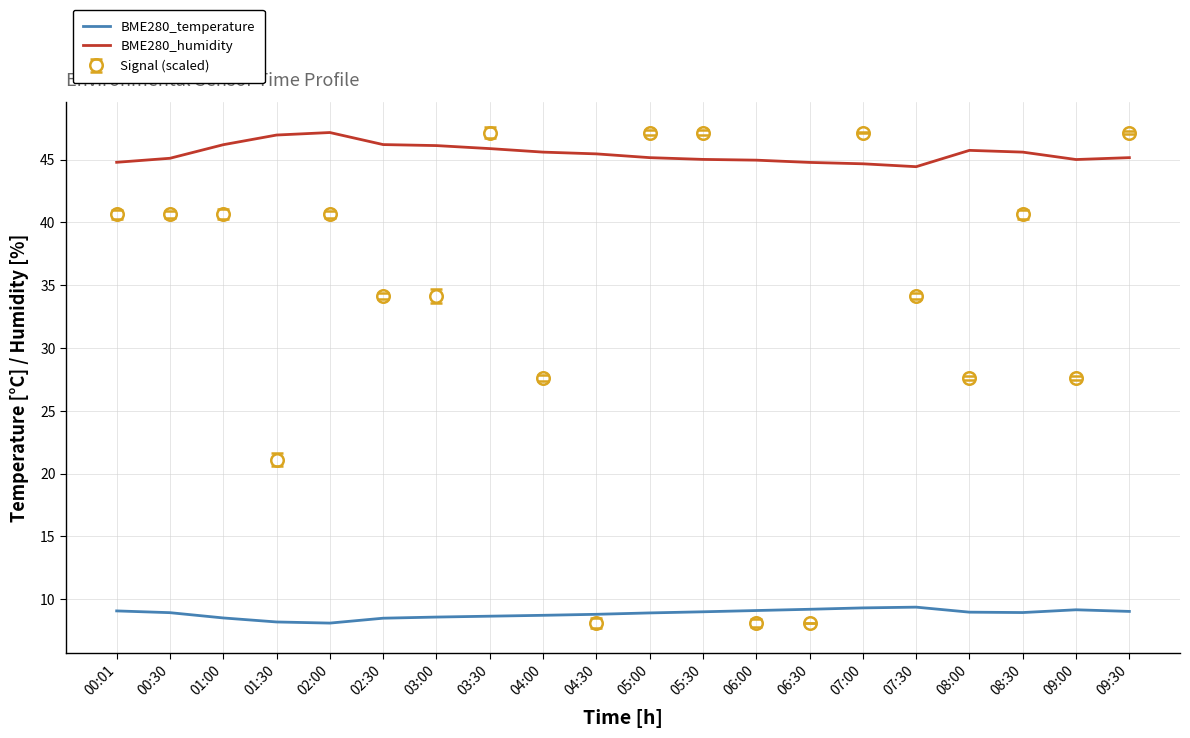

What is the maximum value shown in the chart?

47.2